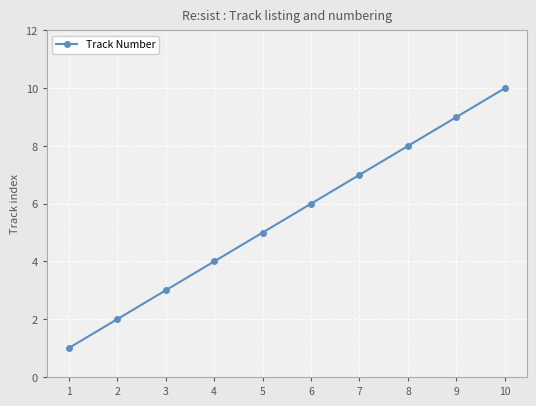

True or false: the data shows 14 at 9.

False